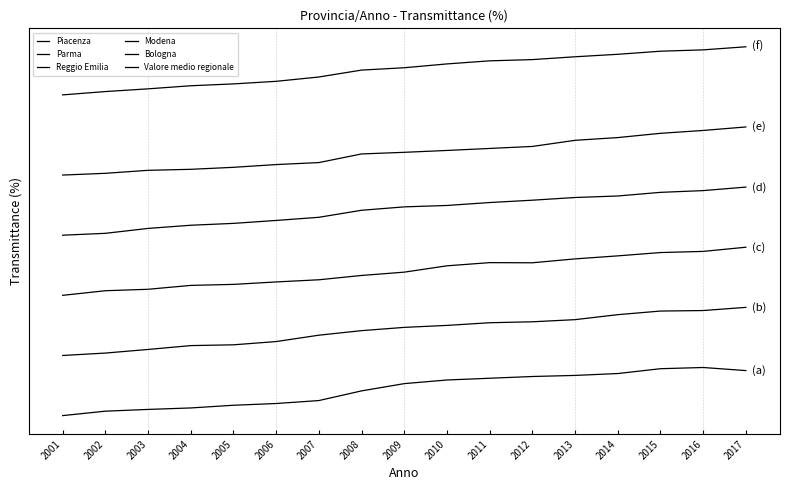

Does the chart display data point markers on the line(s)?

No